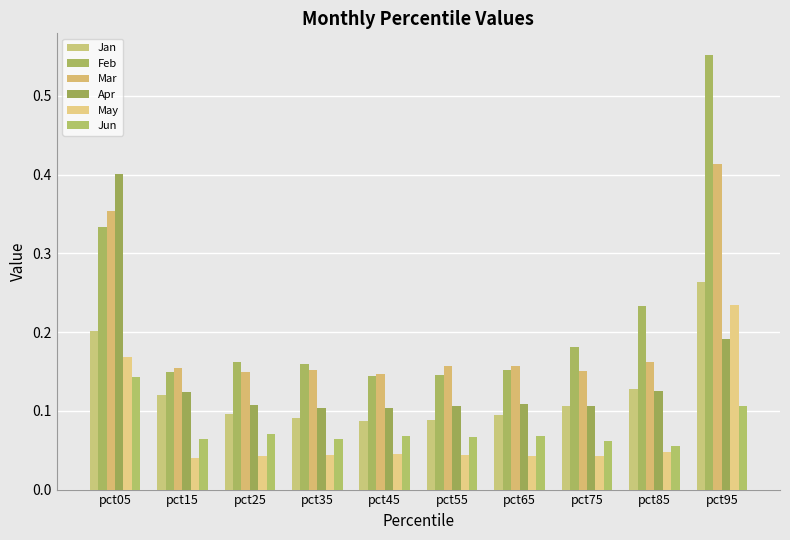

Count the number of categories in the chart.

10